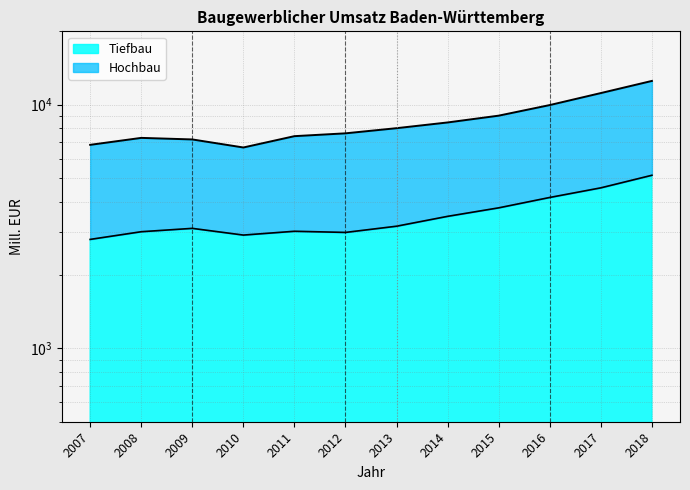

Between 2010 and 2011, which series saw the biggest shift?

Hochbau